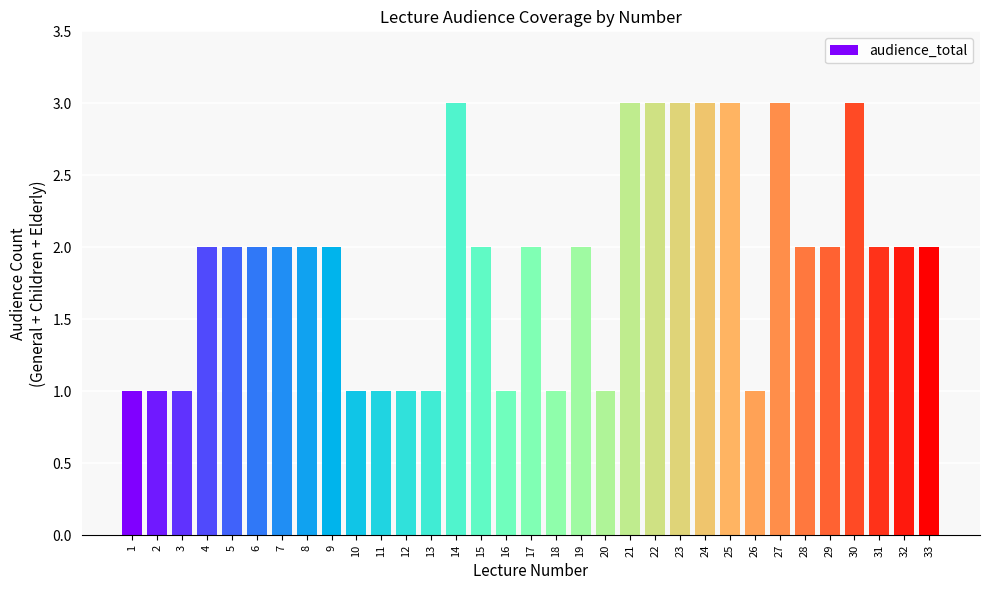

What is the change in value from 27 to 32?

-1